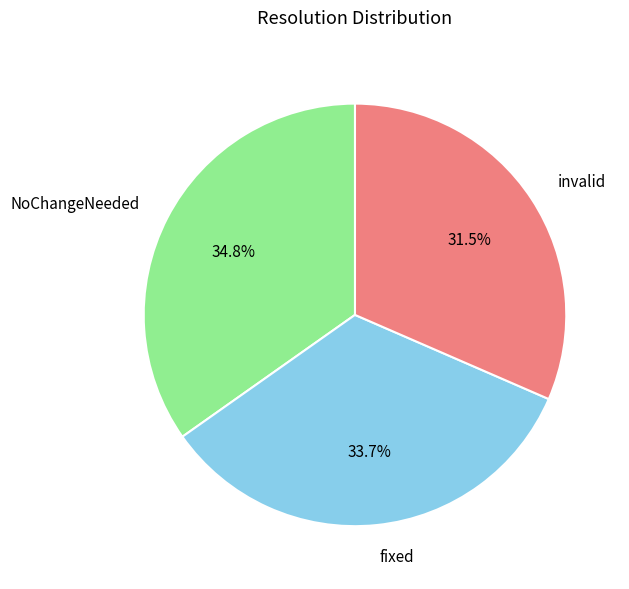

What percentage is the fixed slice, to the nearest percent?

34%